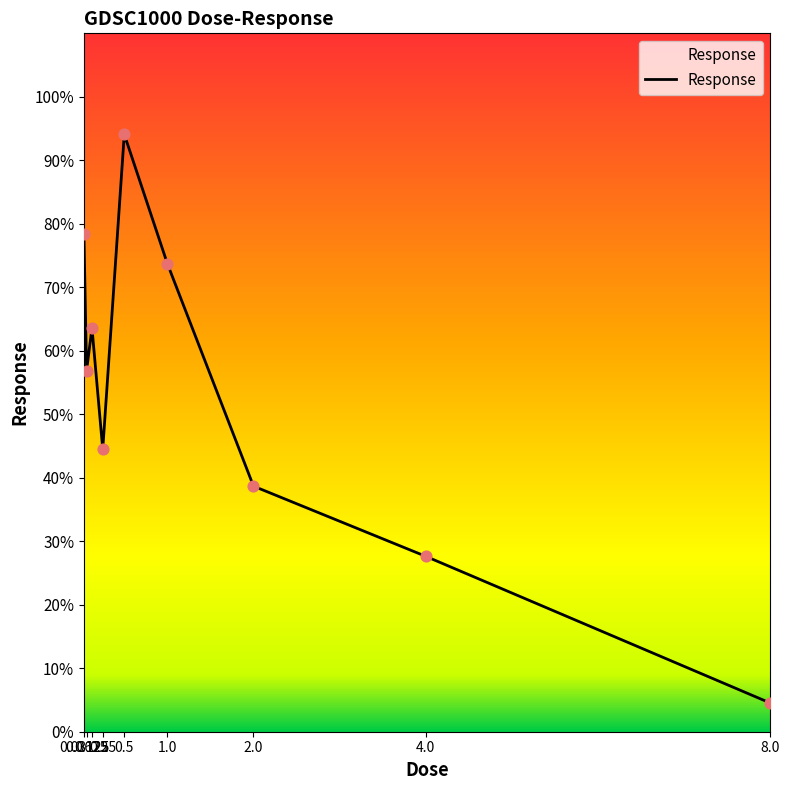

What is the change in value from 0.125 to 1.0?

+10.1